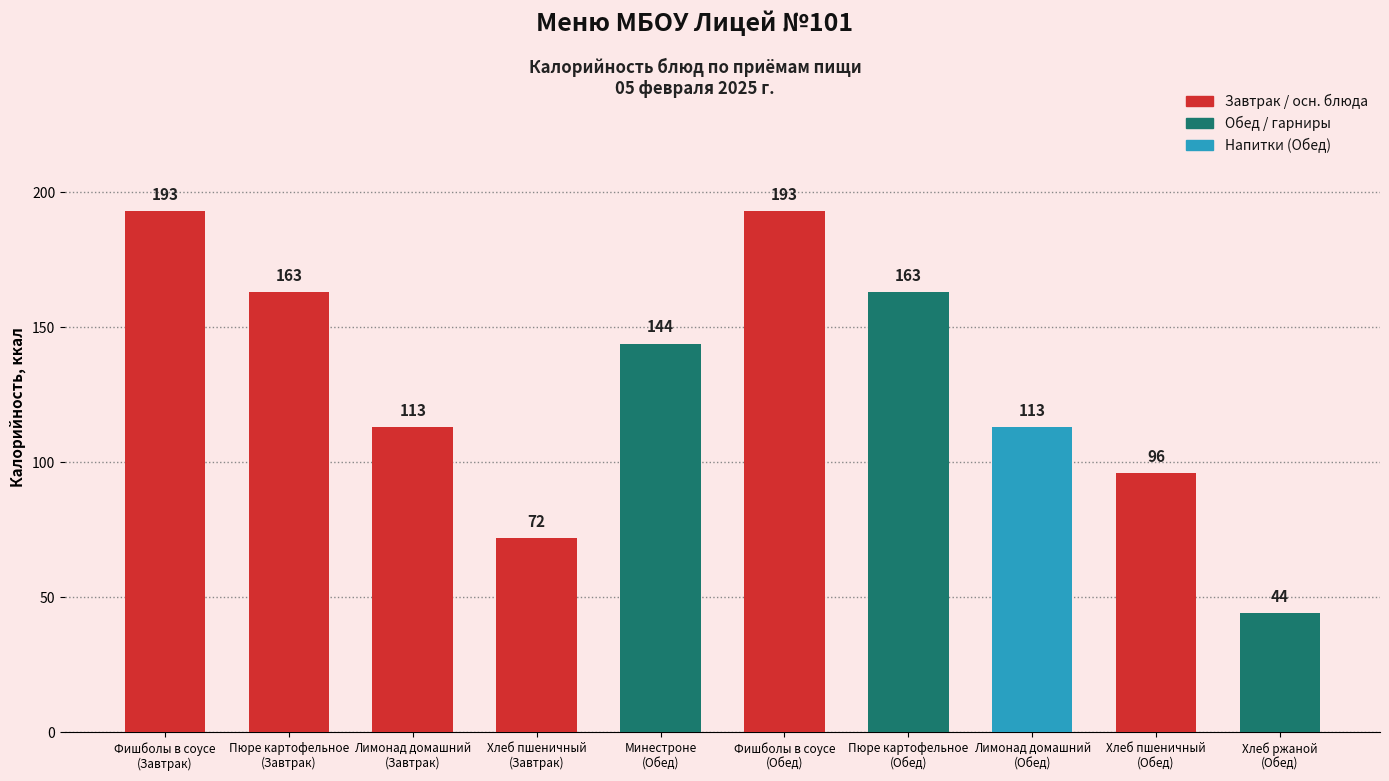

The value at Хлеб пшеничный
(Обед) is 96. True or false?

True